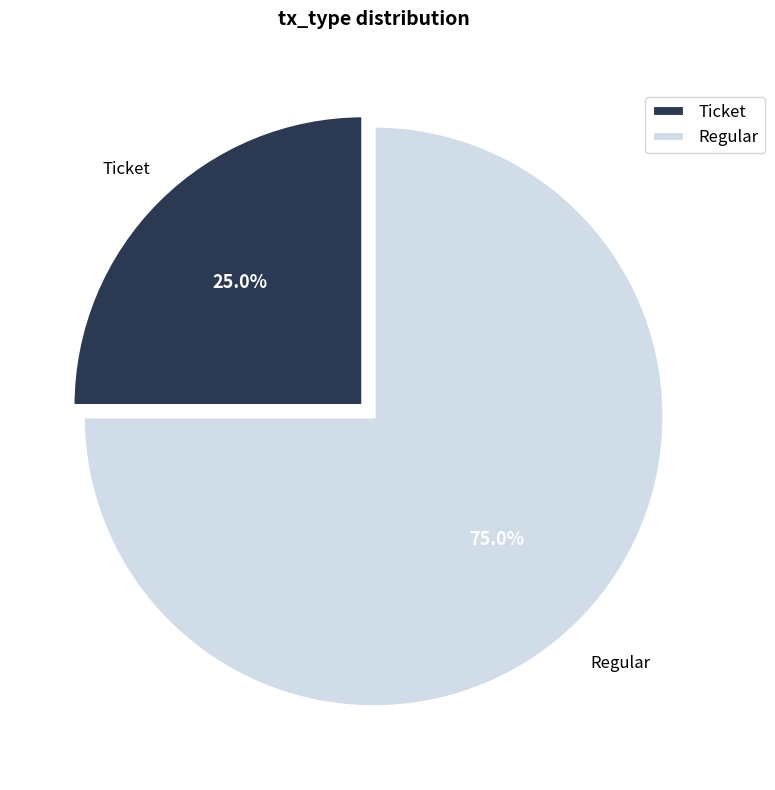

How many slices are in this pie chart?

2